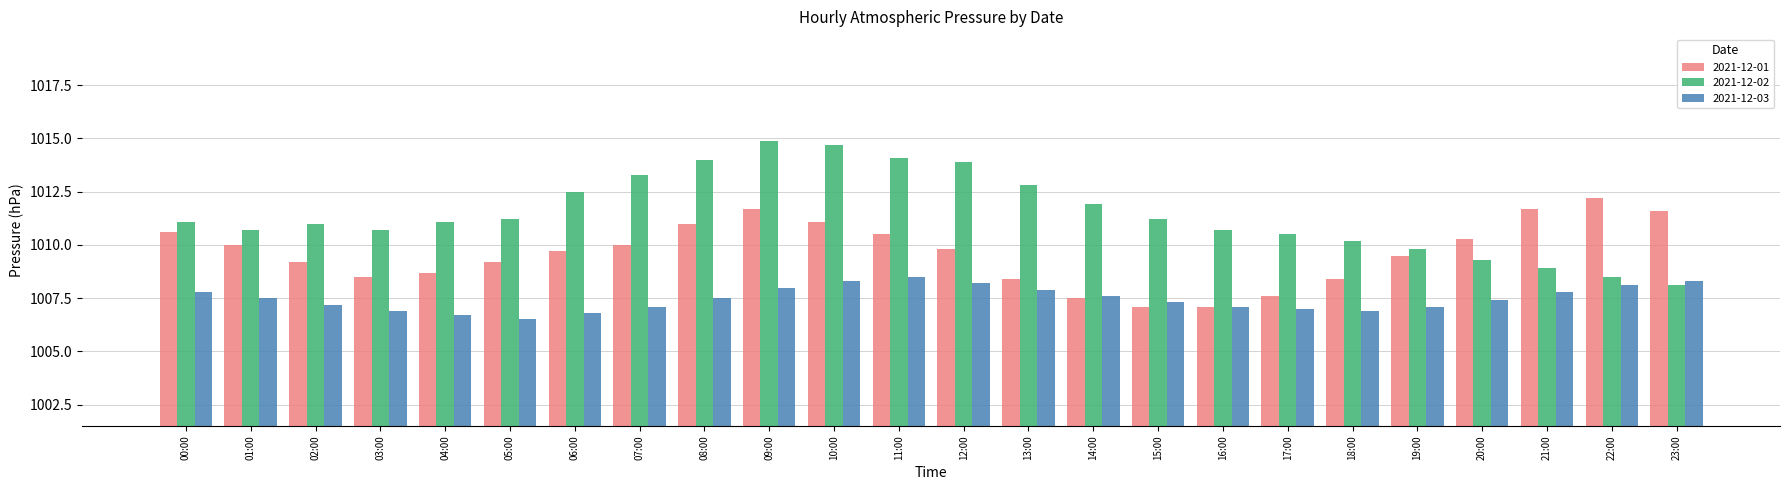

What is the label of the 8th bar from the right?

16:00